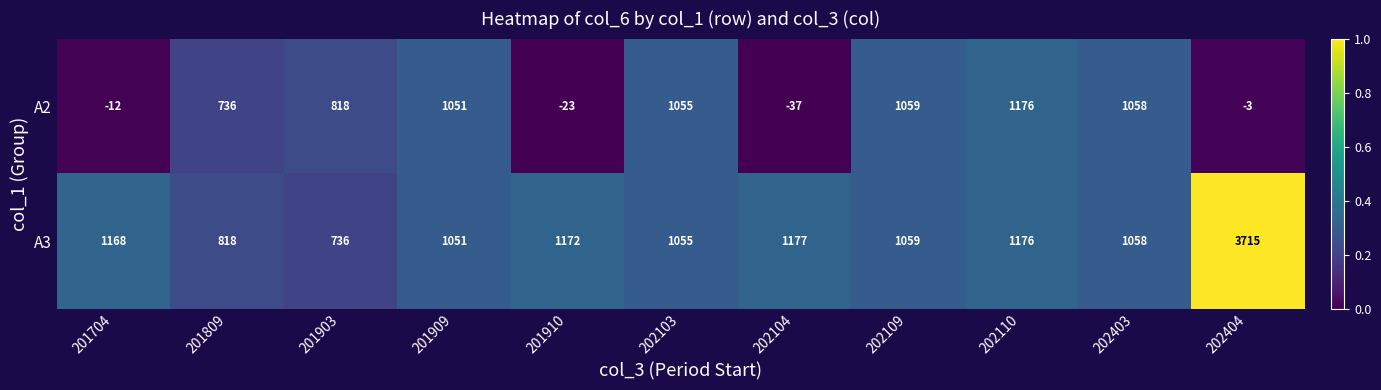

Reading left to right, transcribe all the data shown in this chart.

A2: 201704=-12	201809=736	201903=818	201909=1051	201910=-23	202103=1055	202104=-37	202109=1059	202110=1176	202403=1058	202404=-3
A3: 201704=1168	201809=818	201903=736	201909=1051	201910=1172	202103=1055	202104=1177	202109=1059	202110=1176	202403=1058	202404=3715